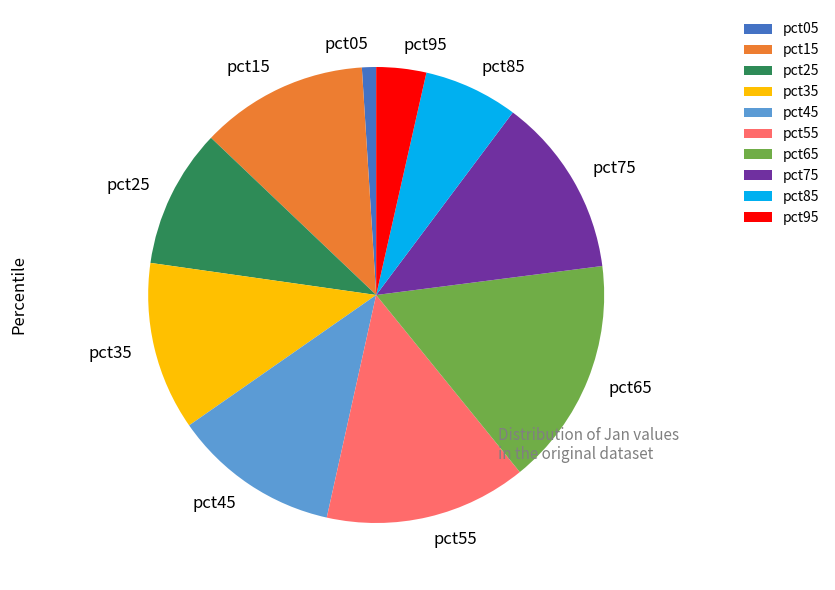

Between pct75 and pct05, which is larger?

pct75